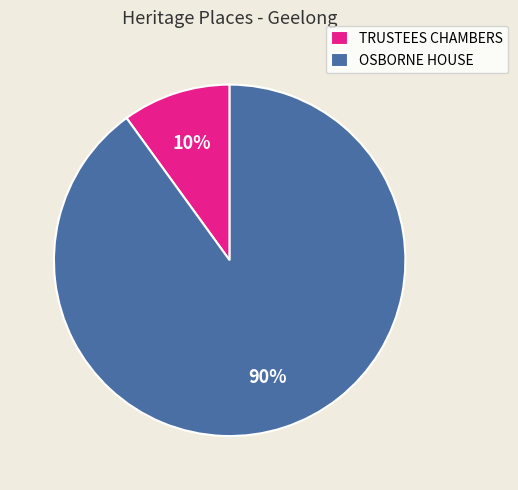

Is it true that TRUSTEES CHAMBERS is 4% of the pie?

False